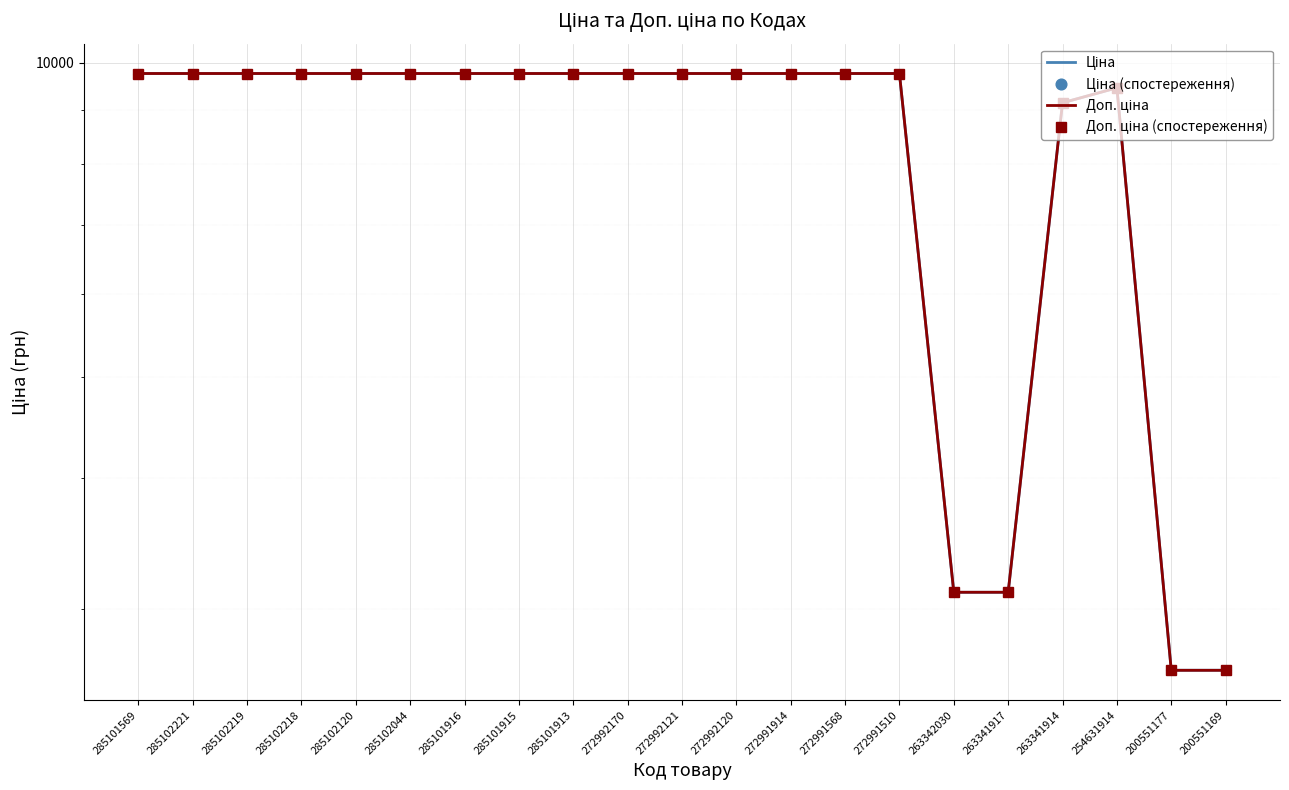

What is the value of the Доп. ціна point at the 9th from the left?

9764.4